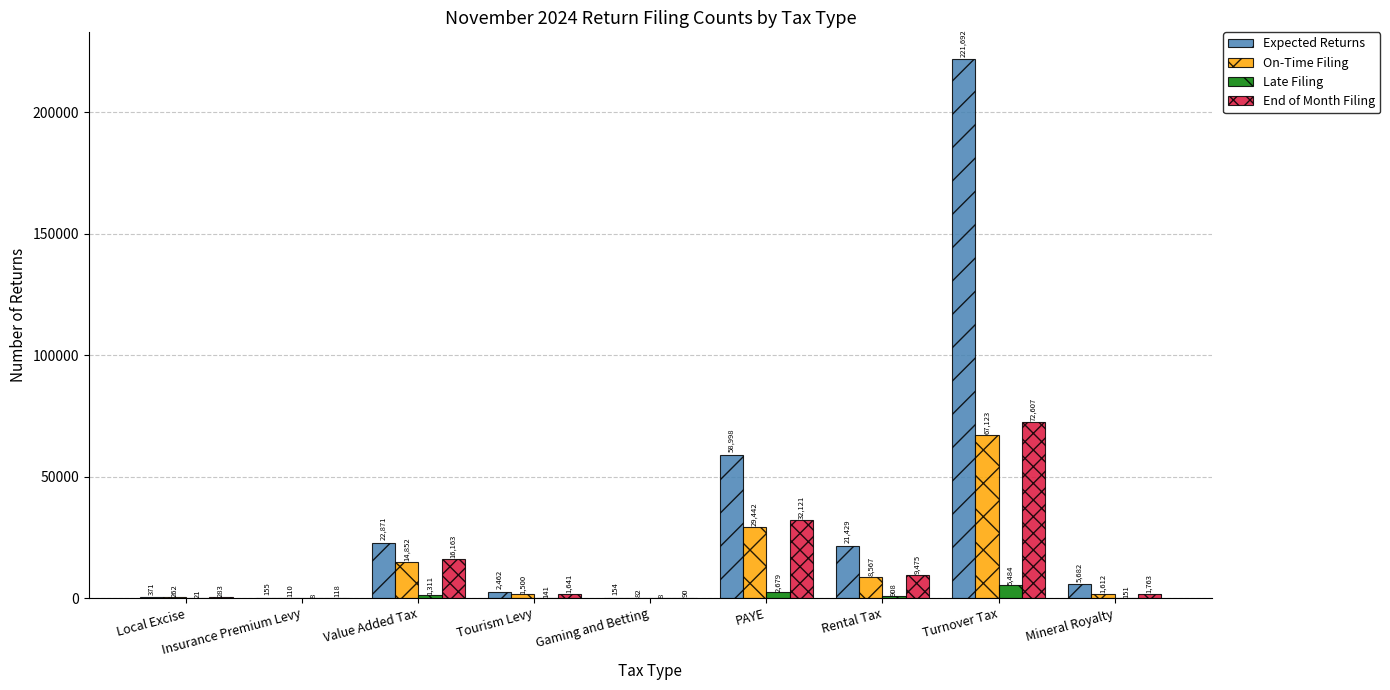

Reading left to right, transcribe all the data shown in this chart.

Expected Returns: 371	155	22871	2462	154	58998	21429	221692	5682
On-Time Filing: 262	110	14852	1500	82	29442	8567	67123	1612
Late Filing: 21	8	1311	141	8	2679	908	5484	151
End of Month Filing: 283	118	16163	1641	90	32121	9475	72607	1763